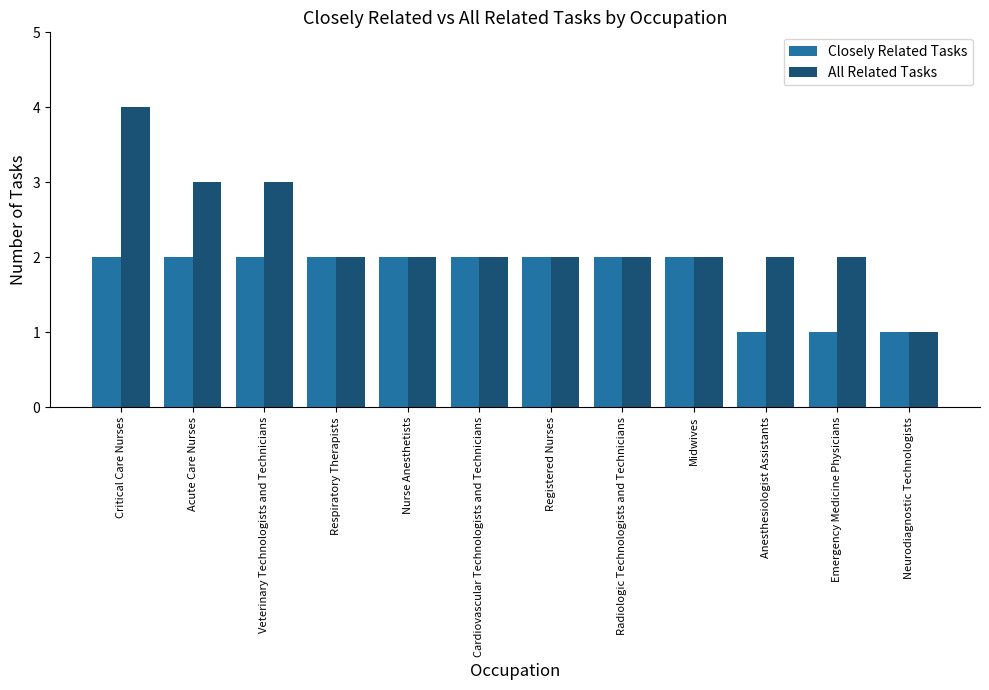

Where does the All Related Tasks series first go above 2?

Critical Care Nurses